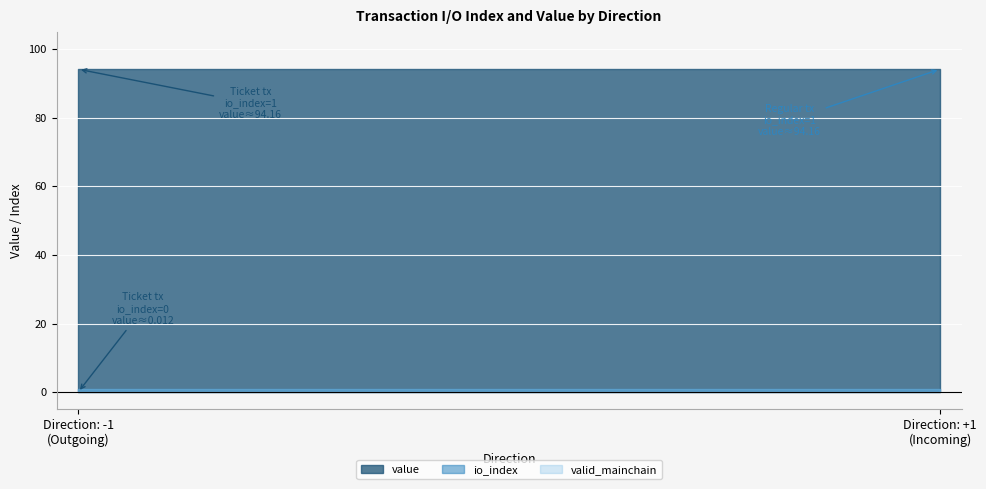

Which label corresponds to the largest value in the chart?

-1